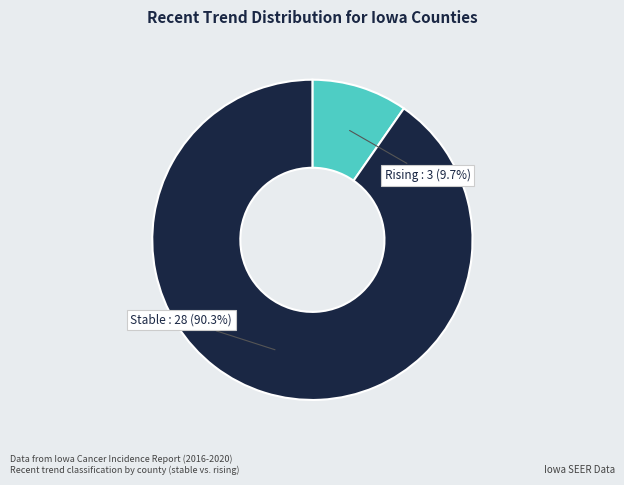

Rank the categories by value from lowest to highest.

rising, stable